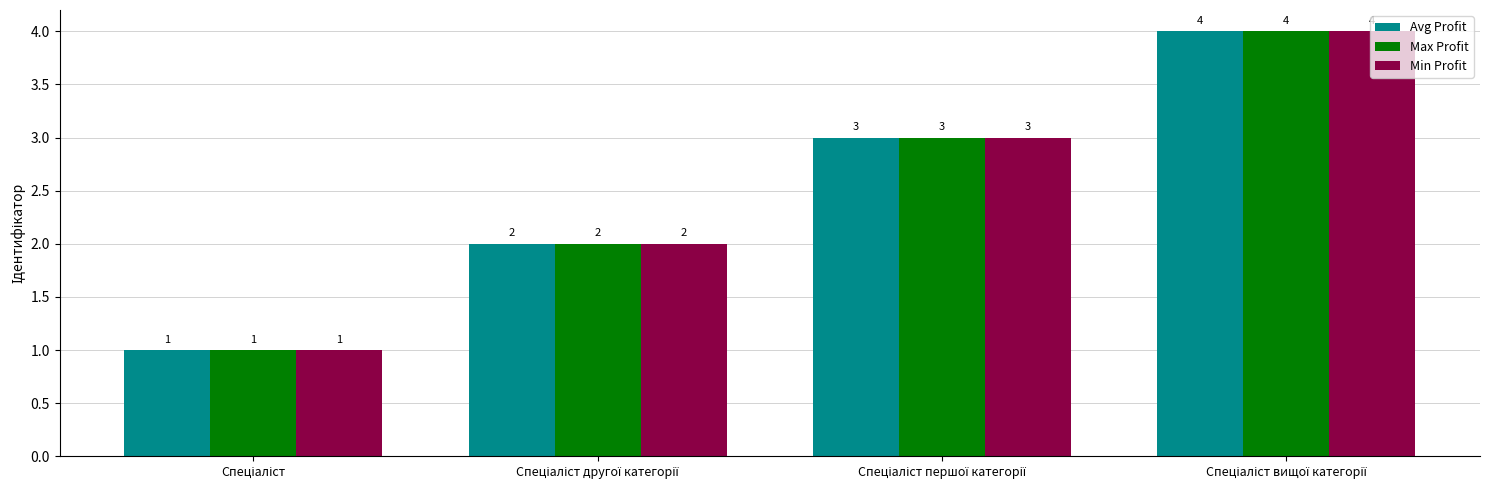

Count the Min Profit values in the range 2 to 4.

3